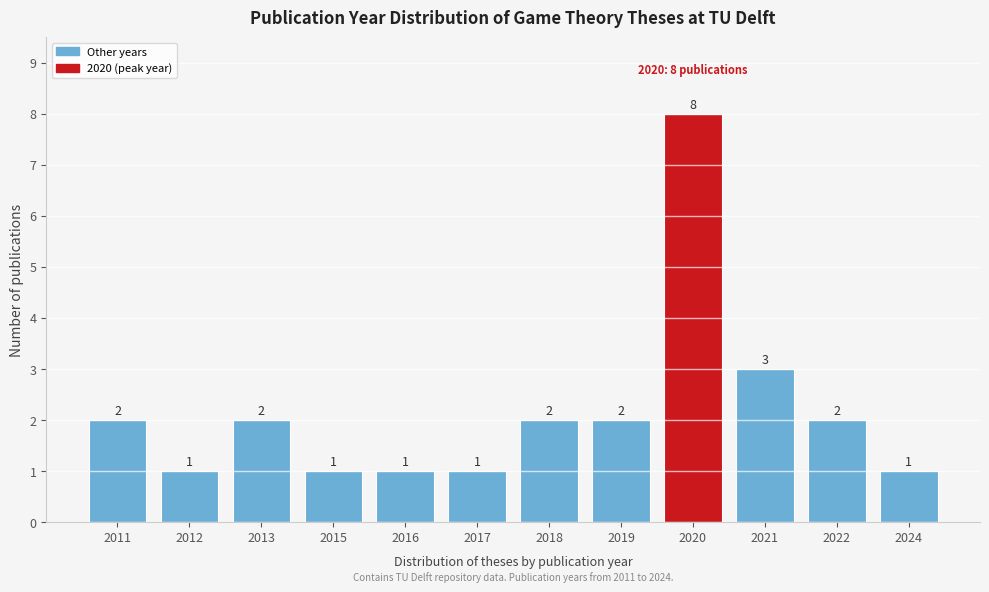

Reading right to left, list all the values displayed in this chart.

2024=1	2022=2	2021=3	2020=8	2019=2	2018=2	2017=1	2016=1	2015=1	2013=2	2012=1	2011=2